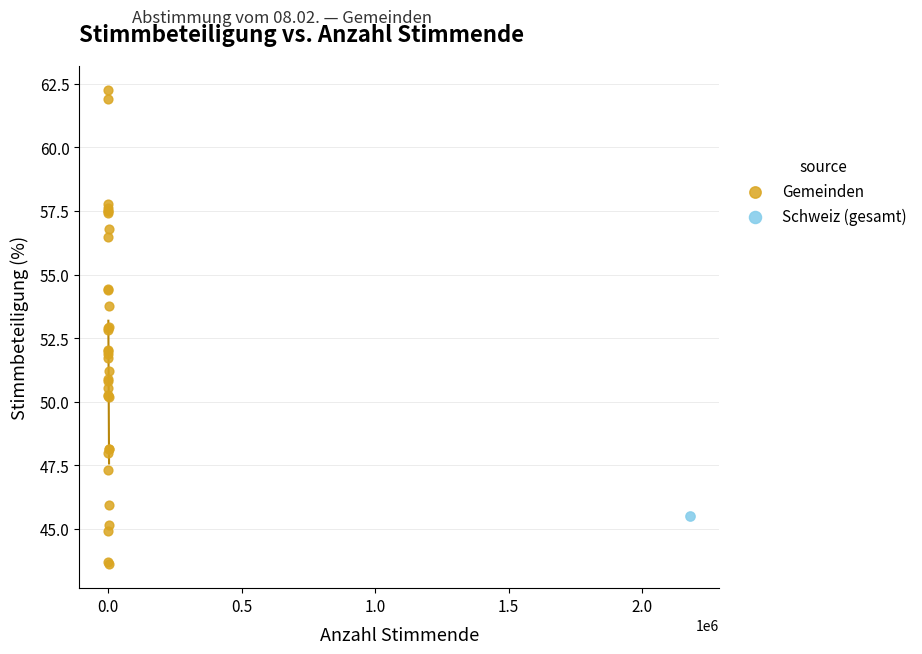

What are all the series names shown in the legend?

Gemeinden, Schweiz (gesamt)